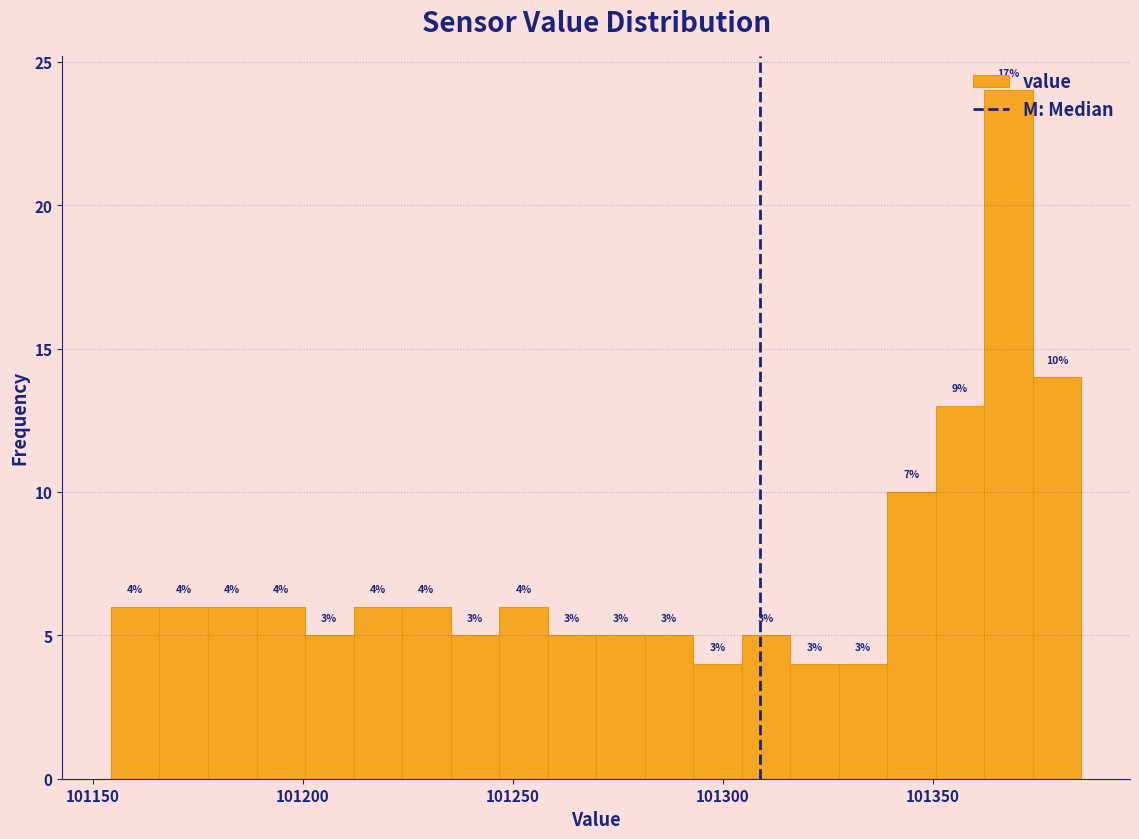

Read against the x-axis, roughly where is the centre of the tallest bar?

101370